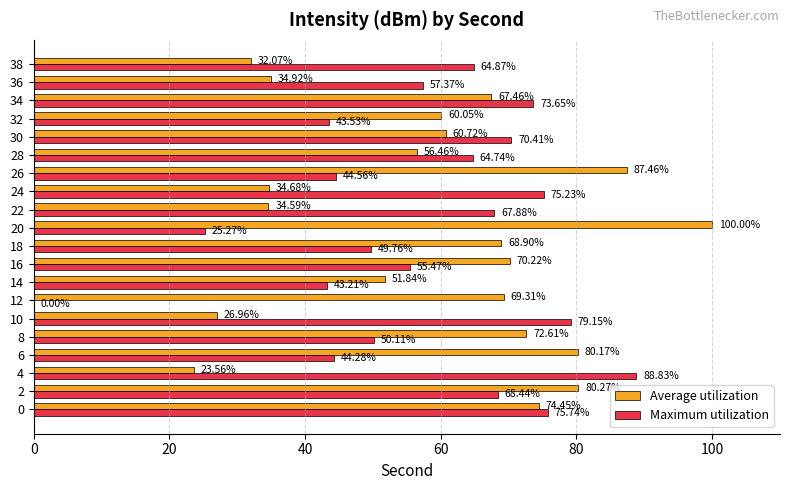

Which series has the largest total across all categories?

Average utilization